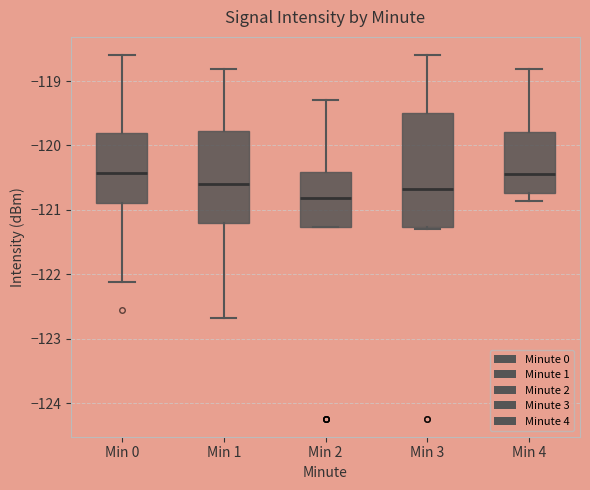

Which box has the lowest median line?

Min 2